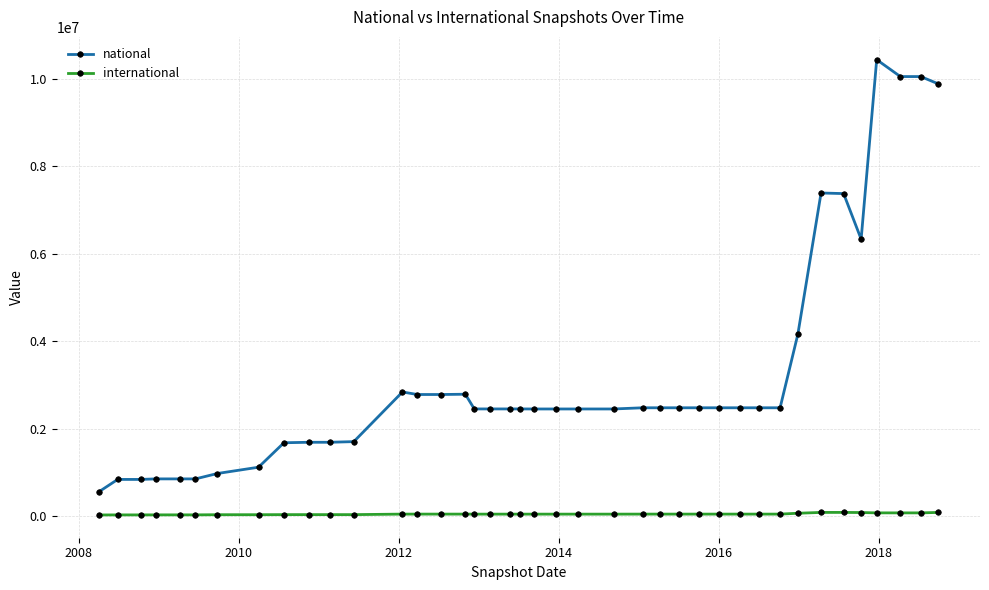

Which series has the largest range (max minus min)?

national